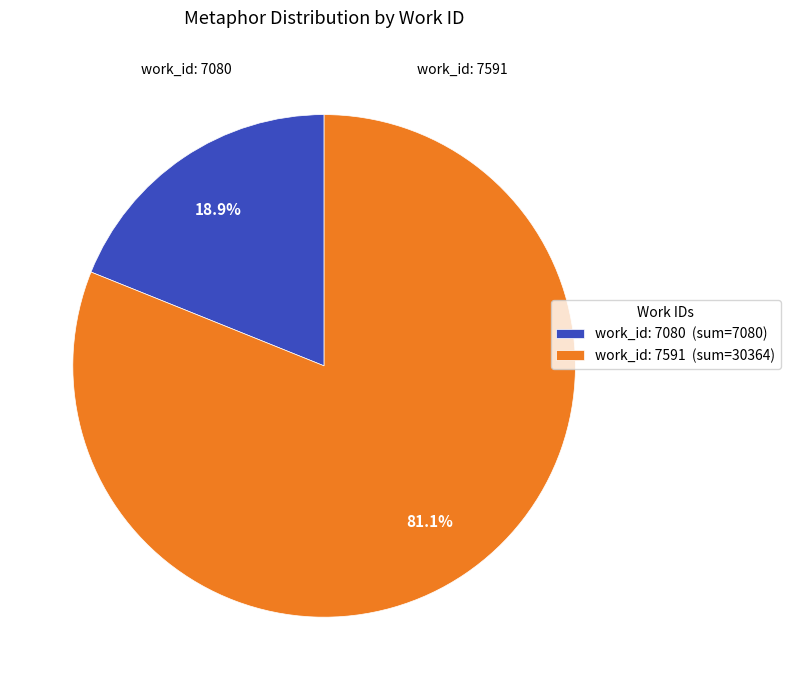

Count the number of slices in the pie.

2